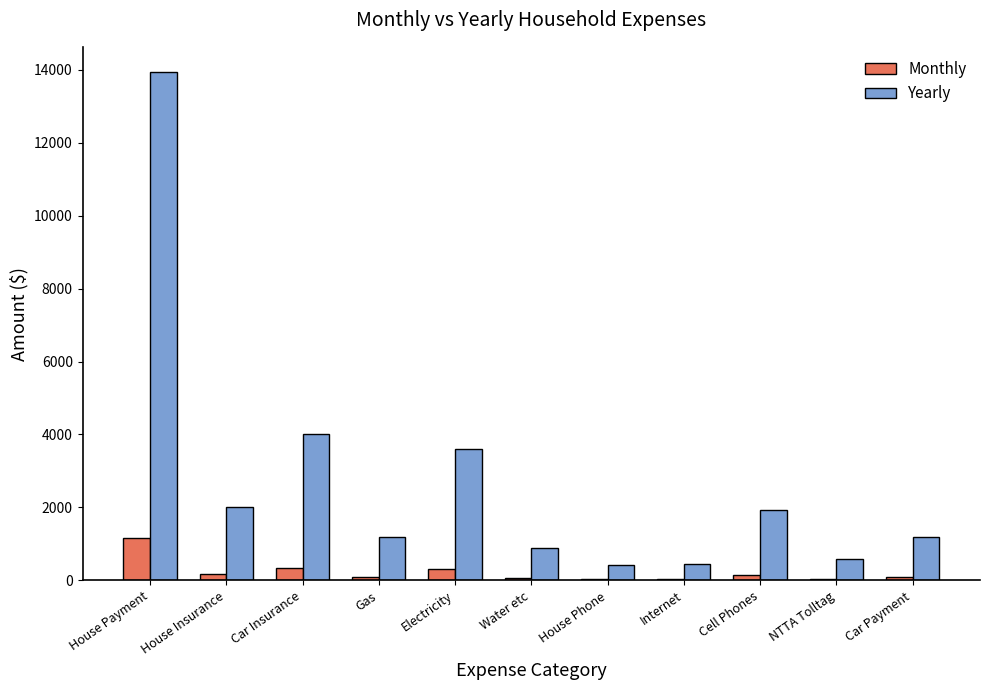

What are all the series names shown in the legend?

Monthly, Yearly